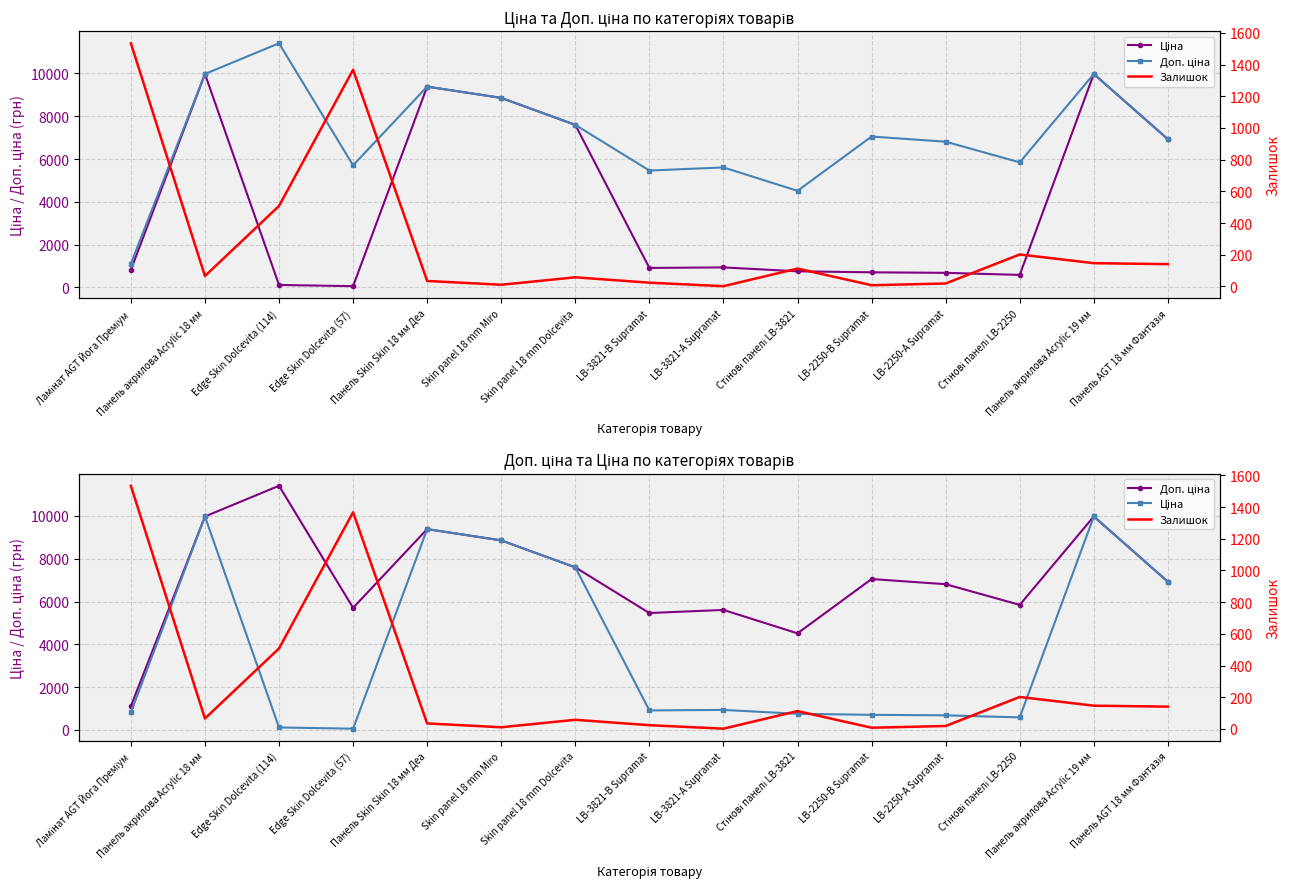

What is the highest value of the Доп. ціна series?

11410.0